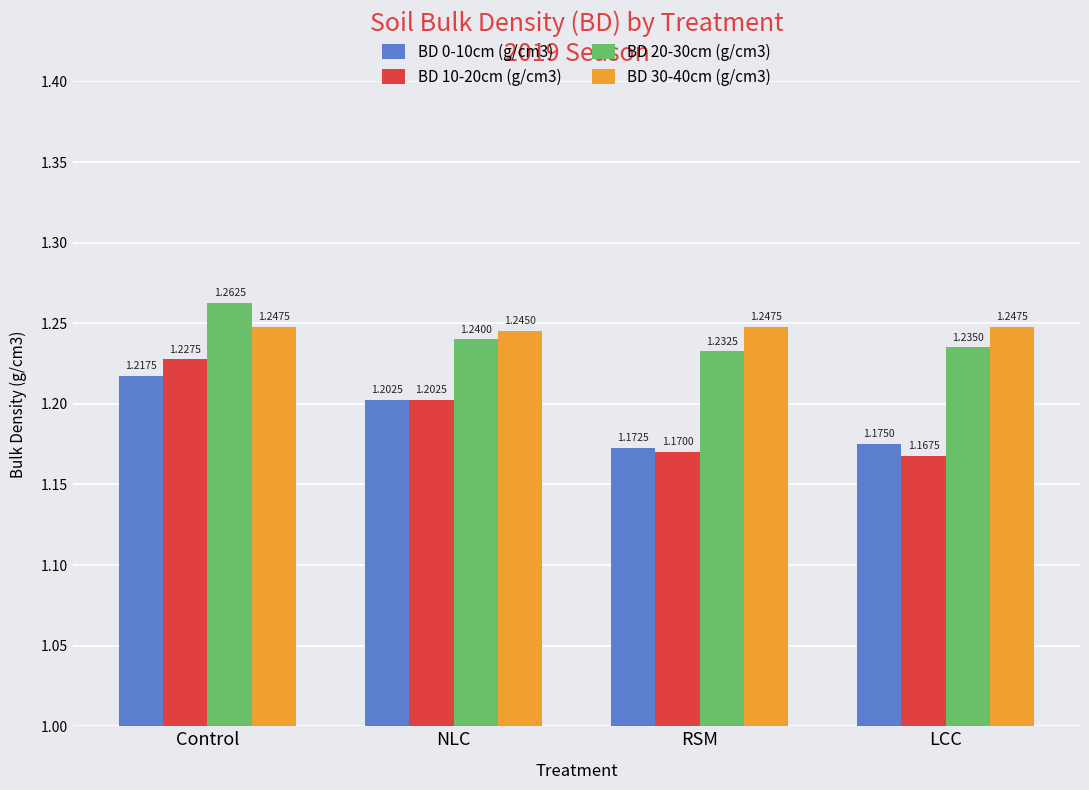

What is the sum of the BD 10-20cm (g/cm3) values at NLC and RSM?

2.4